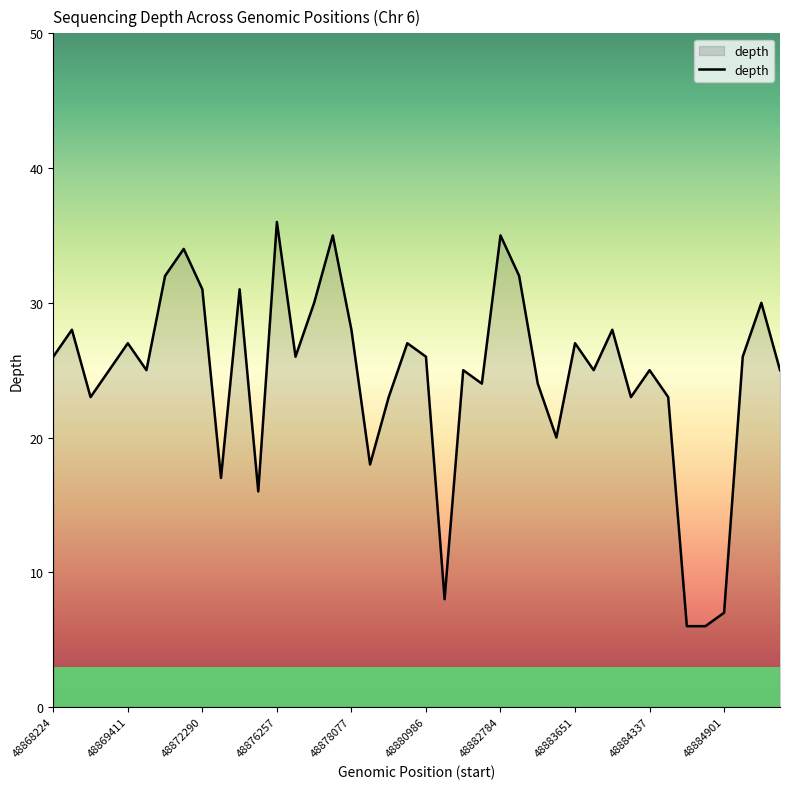

What is the difference between the maximum and minimum values?

30